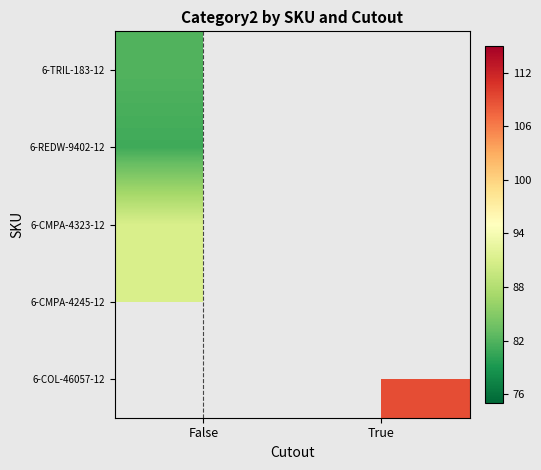

Which category has the lowest value across all series?

False